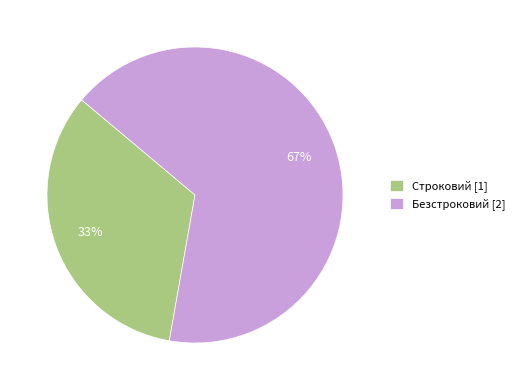

Is Безстроковий the majority of the pie?

Yes